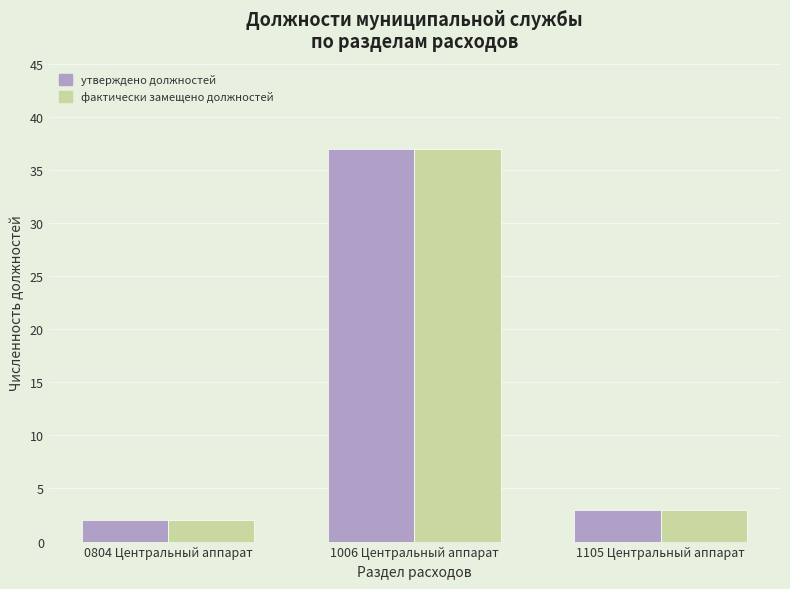

At which label is фактически замещено должностей closest to 19?

1105 Центральный аппарат